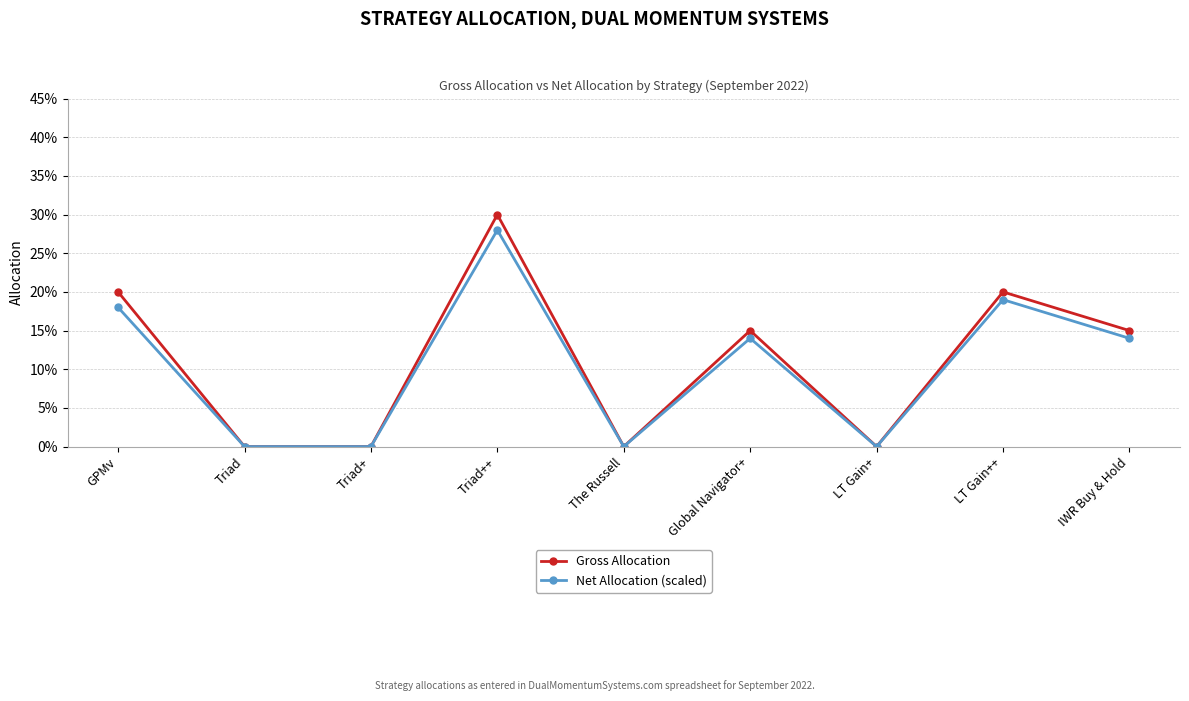

How many interior local peaks does the Gross Allocation series have?

3